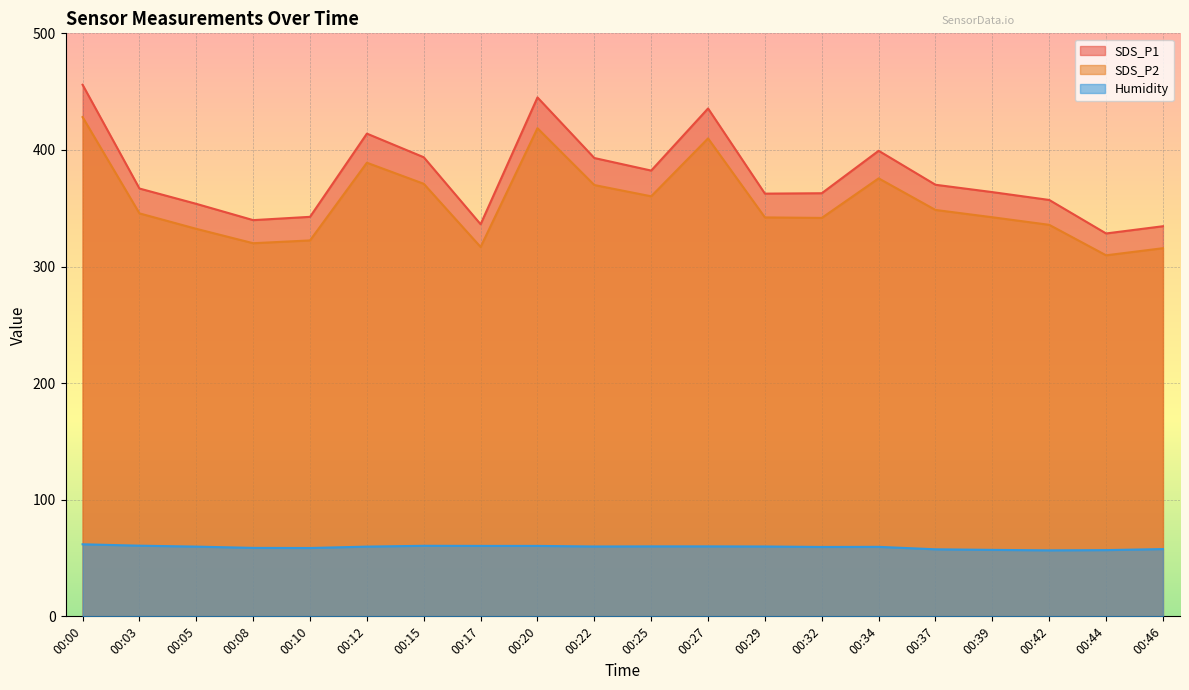

At which category is the sum across all series the highest?

00:00